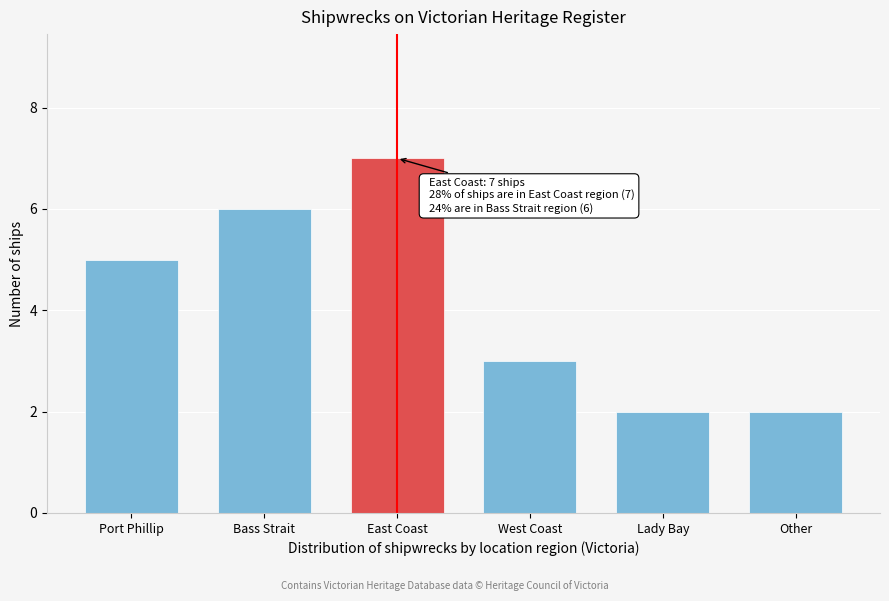

Reading right to left, list all the values displayed in this chart.

Other=2	Lady Bay=2	West Coast=3	East Coast=7	Bass Strait=6	Port Phillip=5